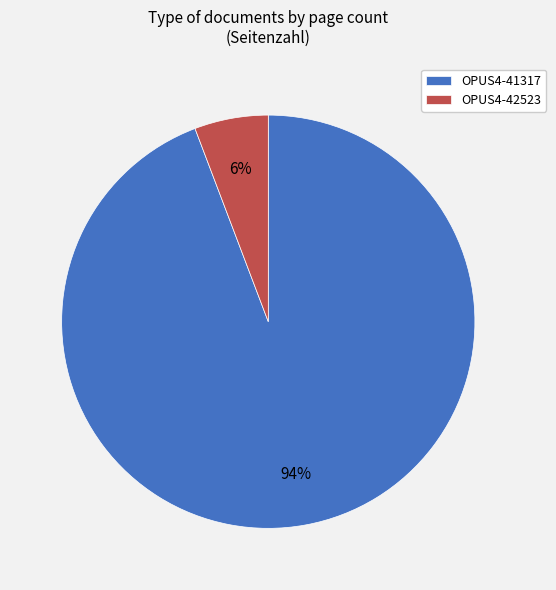

Between OPUS4-42523 and OPUS4-41317, which is larger?

OPUS4-41317